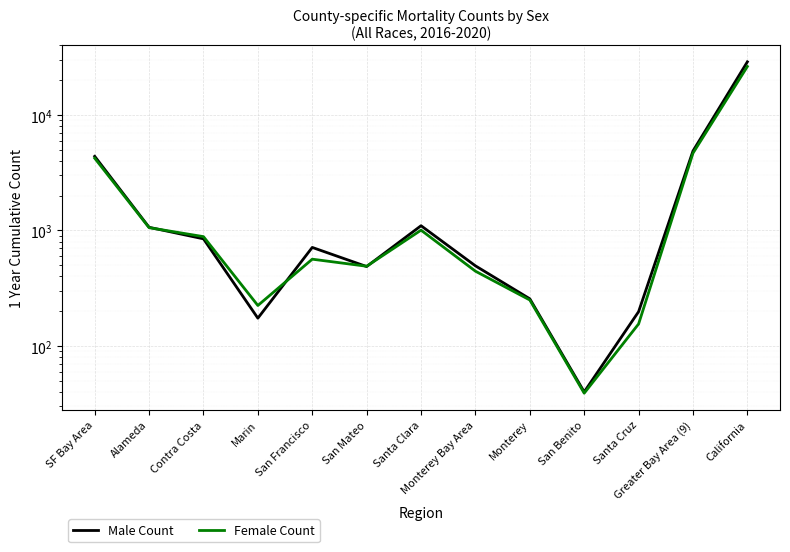

How many lines are shown in the chart?

2